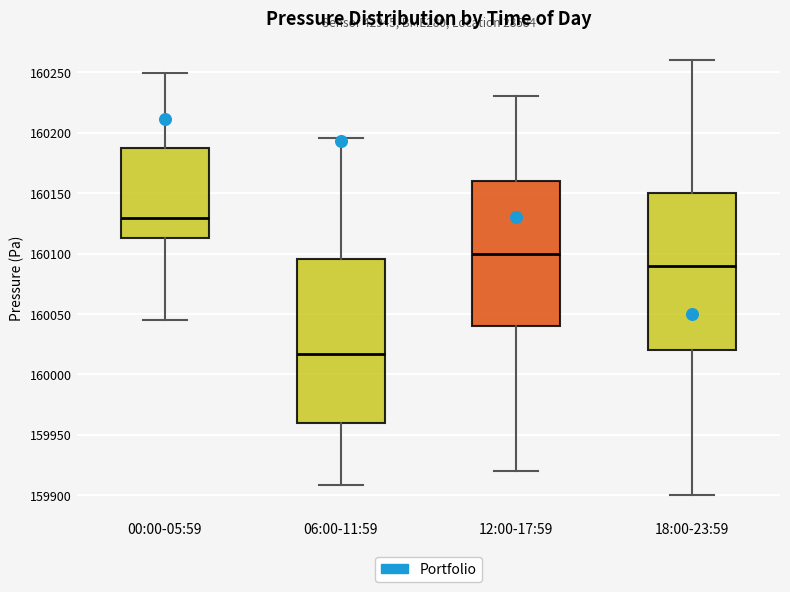

Which box's median line is the highest?

00:00-05:59